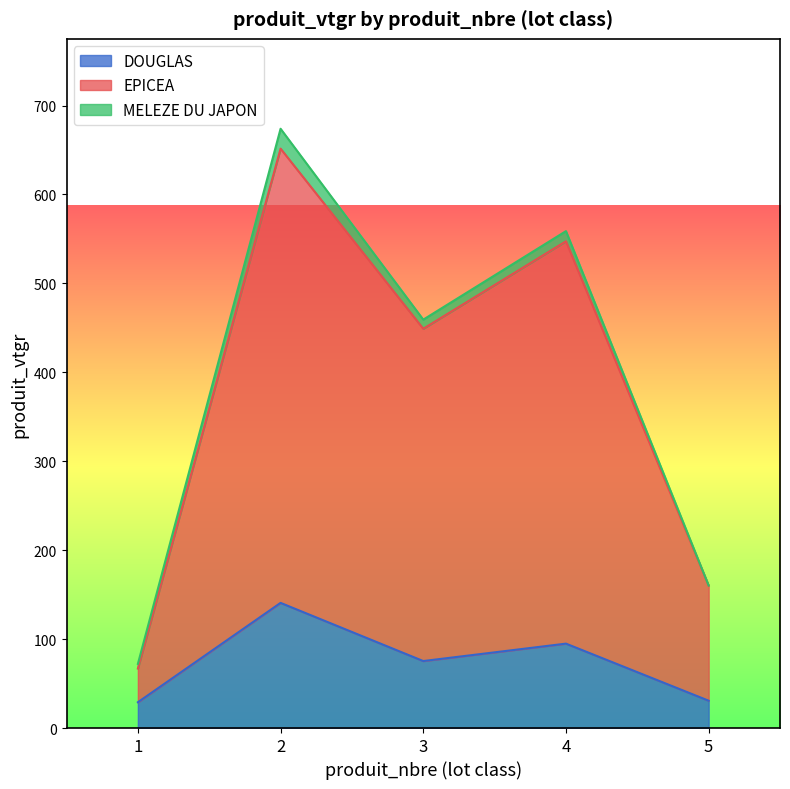

At how many categories does at least one series exceed 215?

3